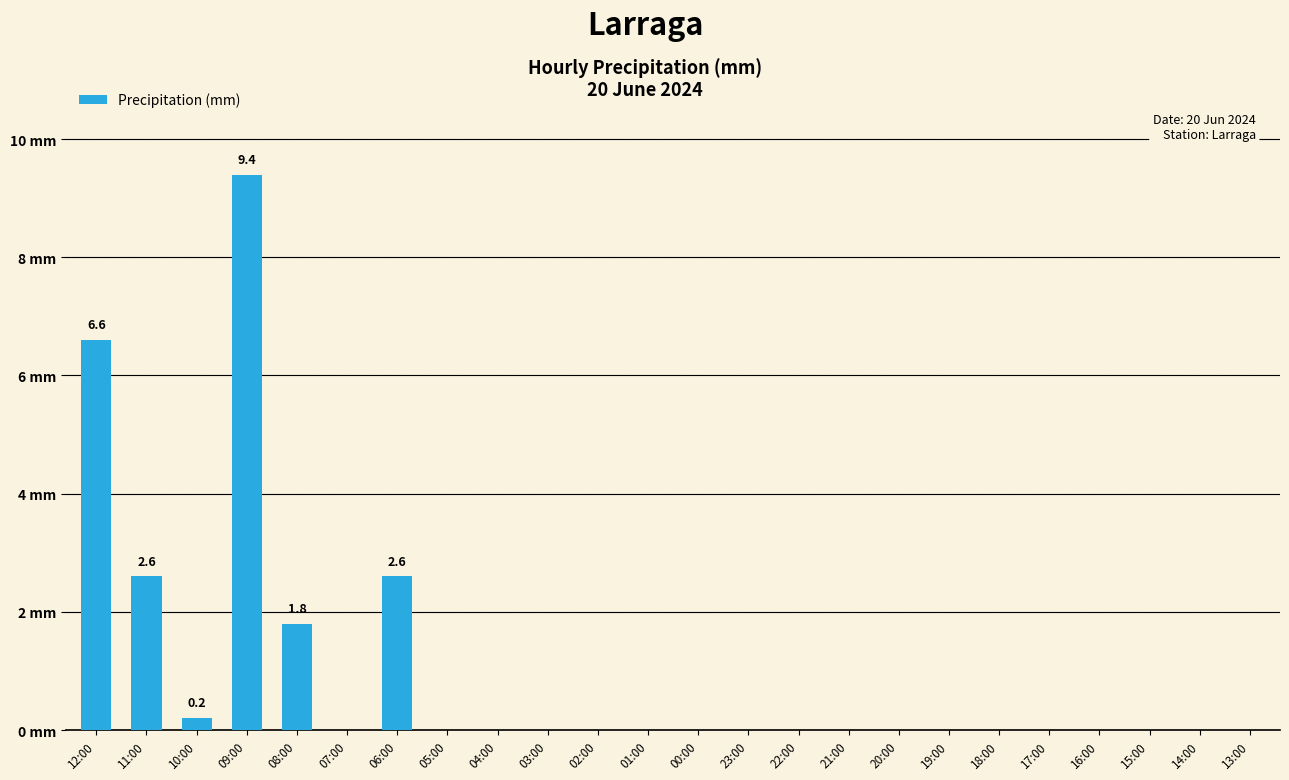

The value at 19:00 is -3.6. True or false?

False